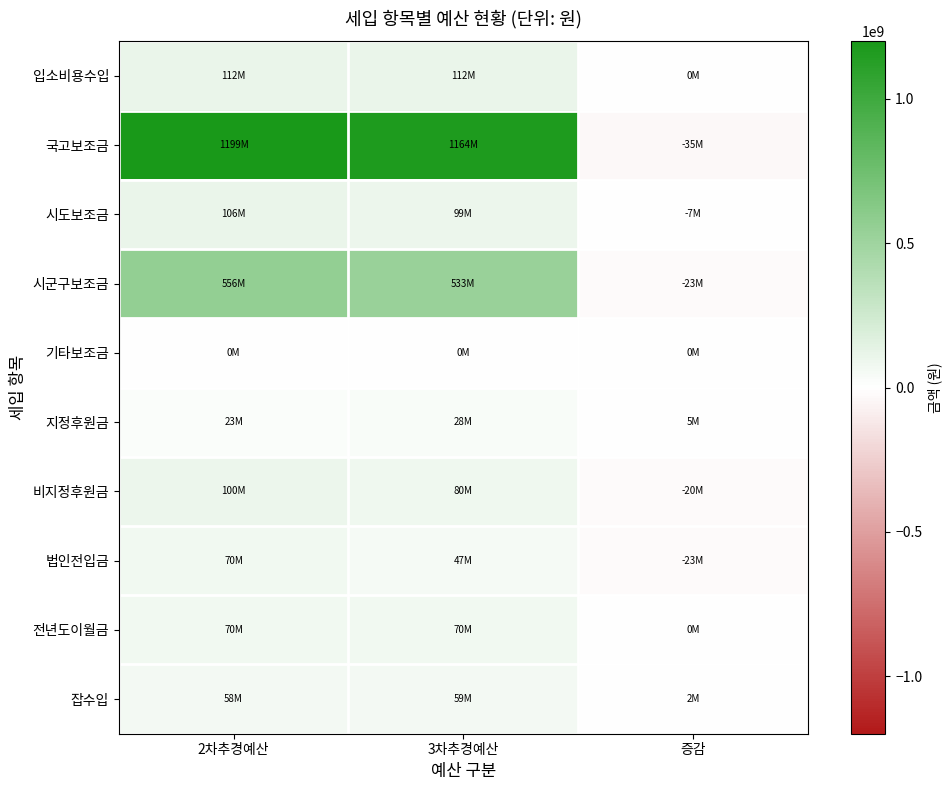

Rank the series by their maximum value, from highest to lowest.

국고보조금, 시군구보조금, 입소비용수입, 시도보조금, 비지정후원금, 전년도이월금, 법인전입금, 잡수입, 지정후원금, 기타보조금